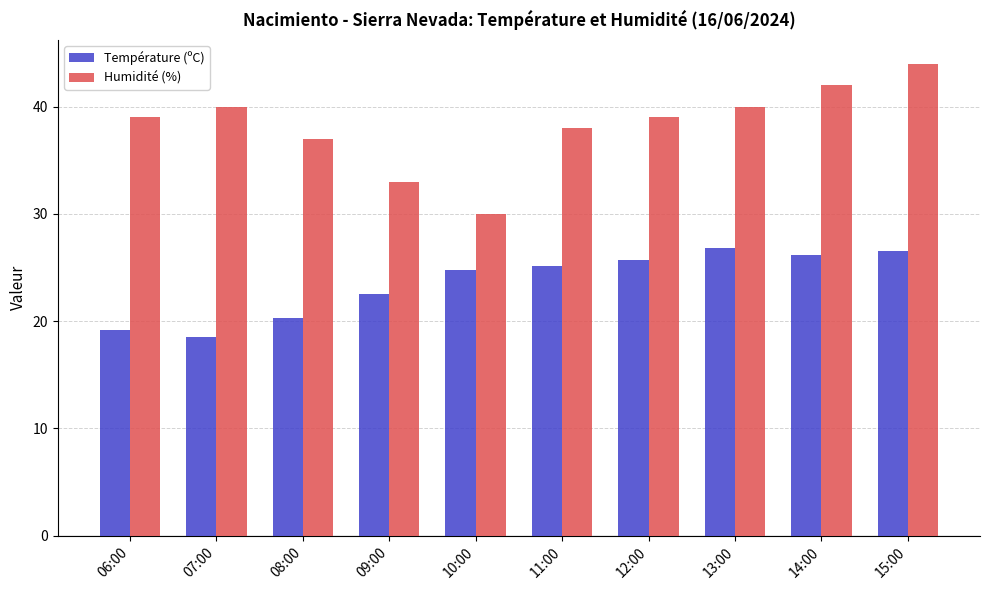

Rank the series by their average value, from highest to lowest.

Humidité (%), Température (ºC)